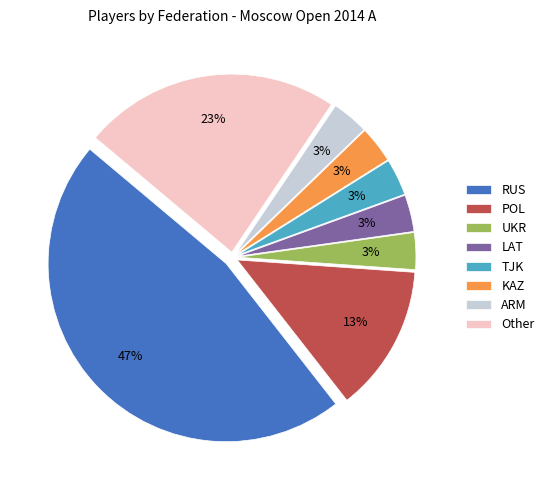

Is it true that Other is 23% of the pie?

True